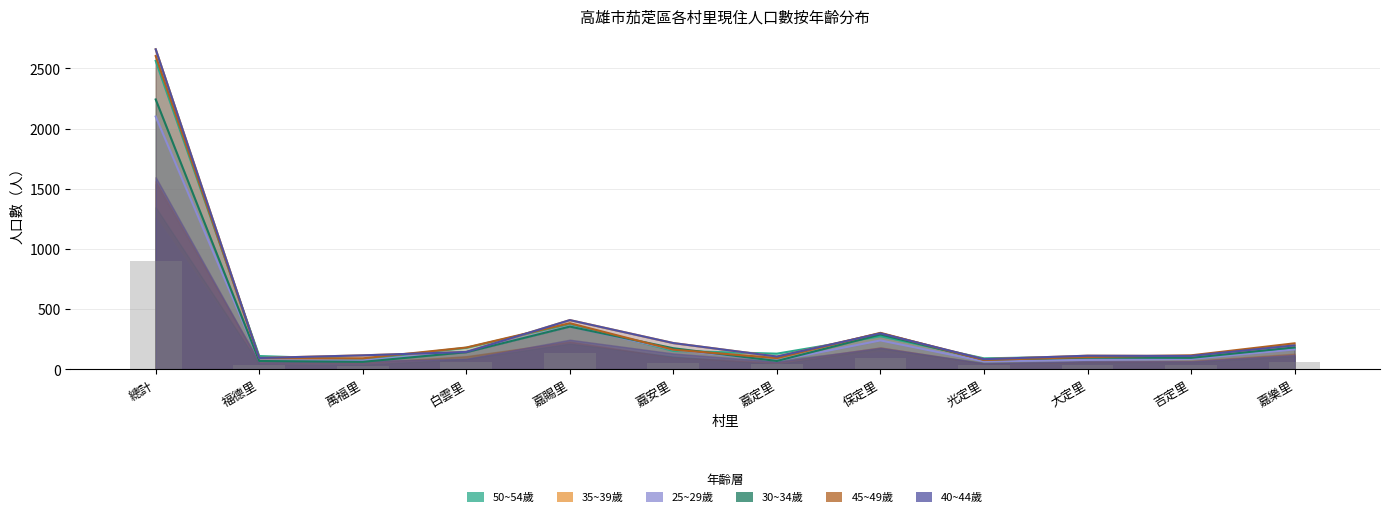

What is the label of the 3rd bar from the left?

萬福里